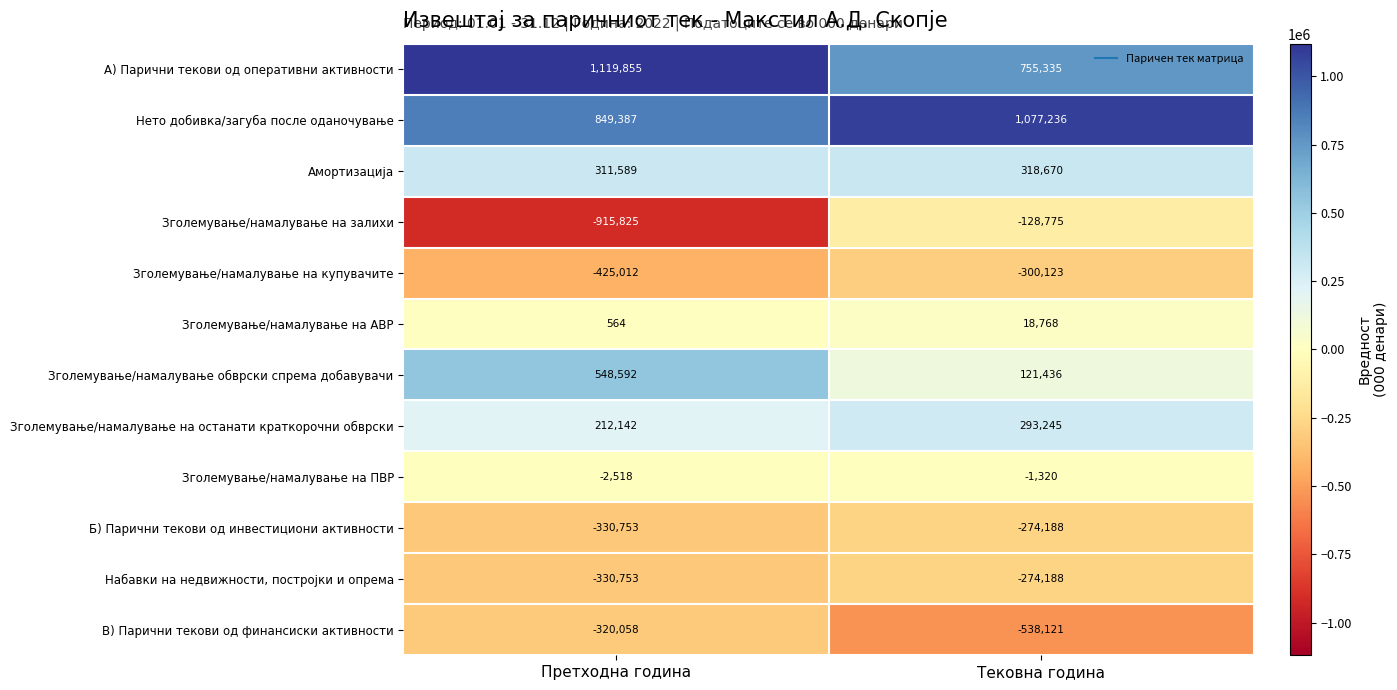

What is the total value across all series at Претходна година?

717210